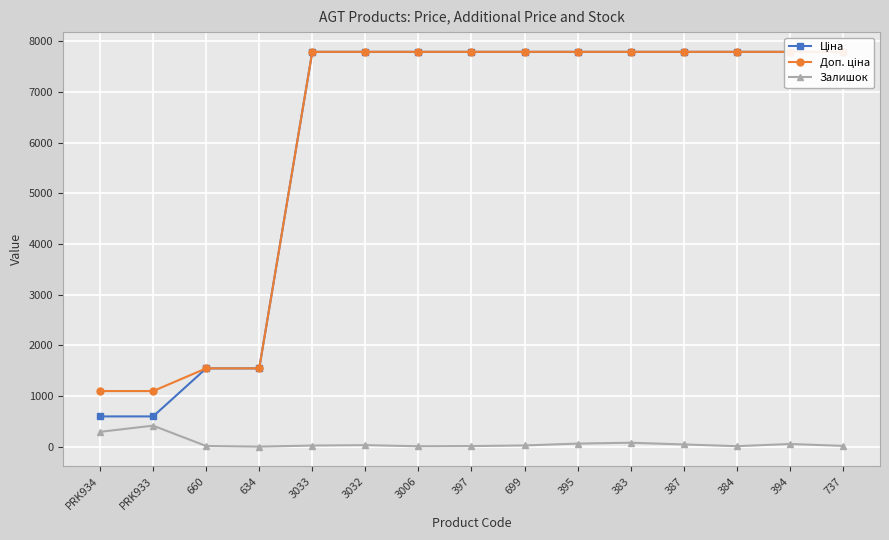

What is the minimum value for Ціна?

599.9